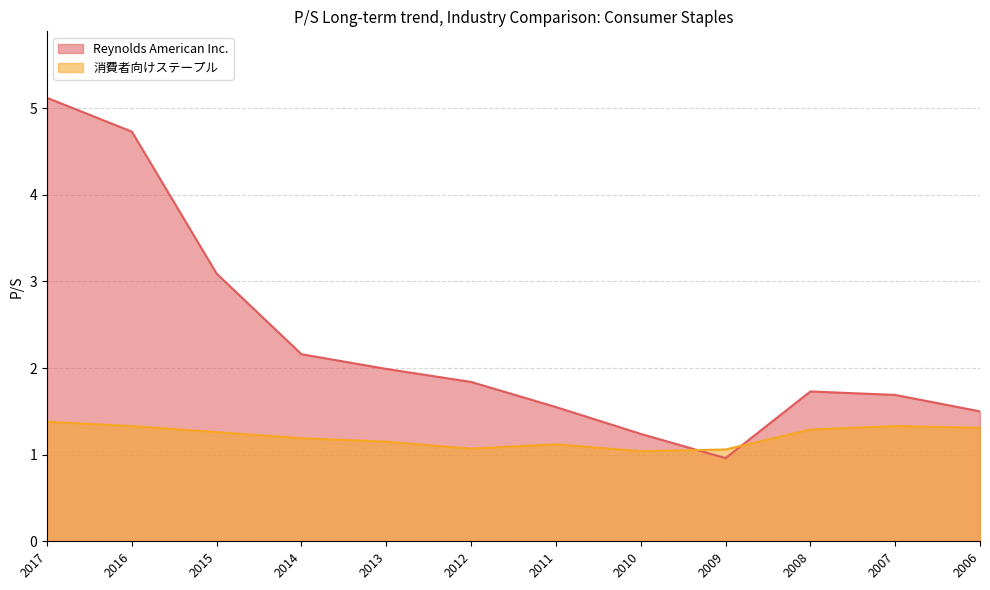

Rank the series at 2006 from lowest to highest value.

消費者向けステープル, Reynolds American Inc.